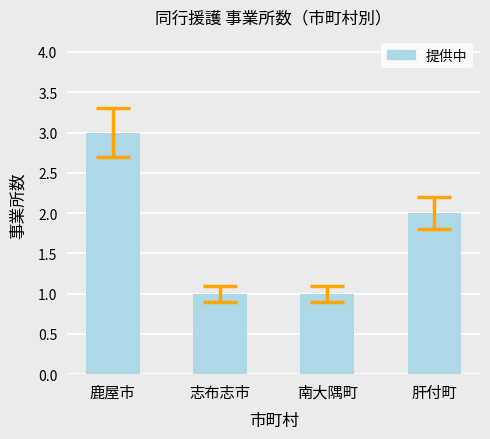

What is the sum of the values at 鹿屋市 and 南大隅町?

4